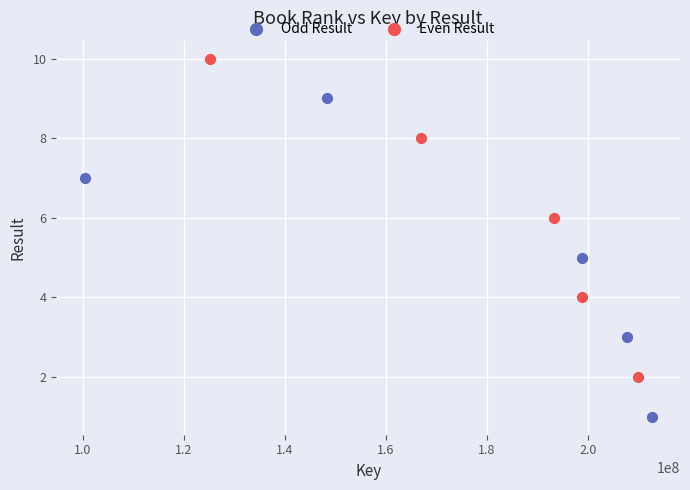

Which series reaches the maximum Y coordinate?

Even Result